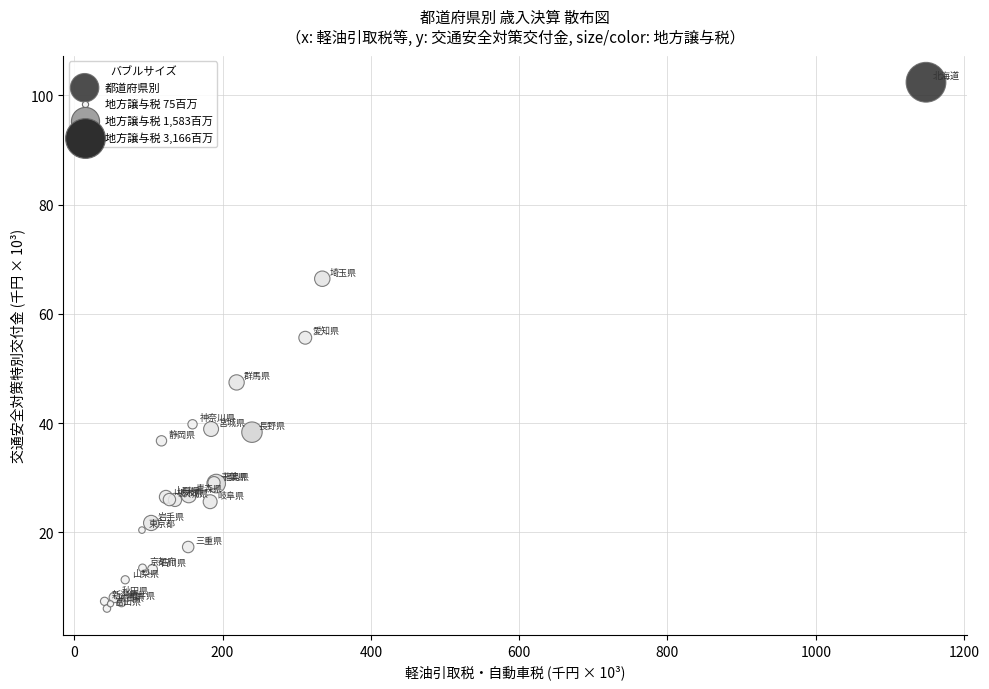

What Y value in the scatter plot is closest to 54?

55.6